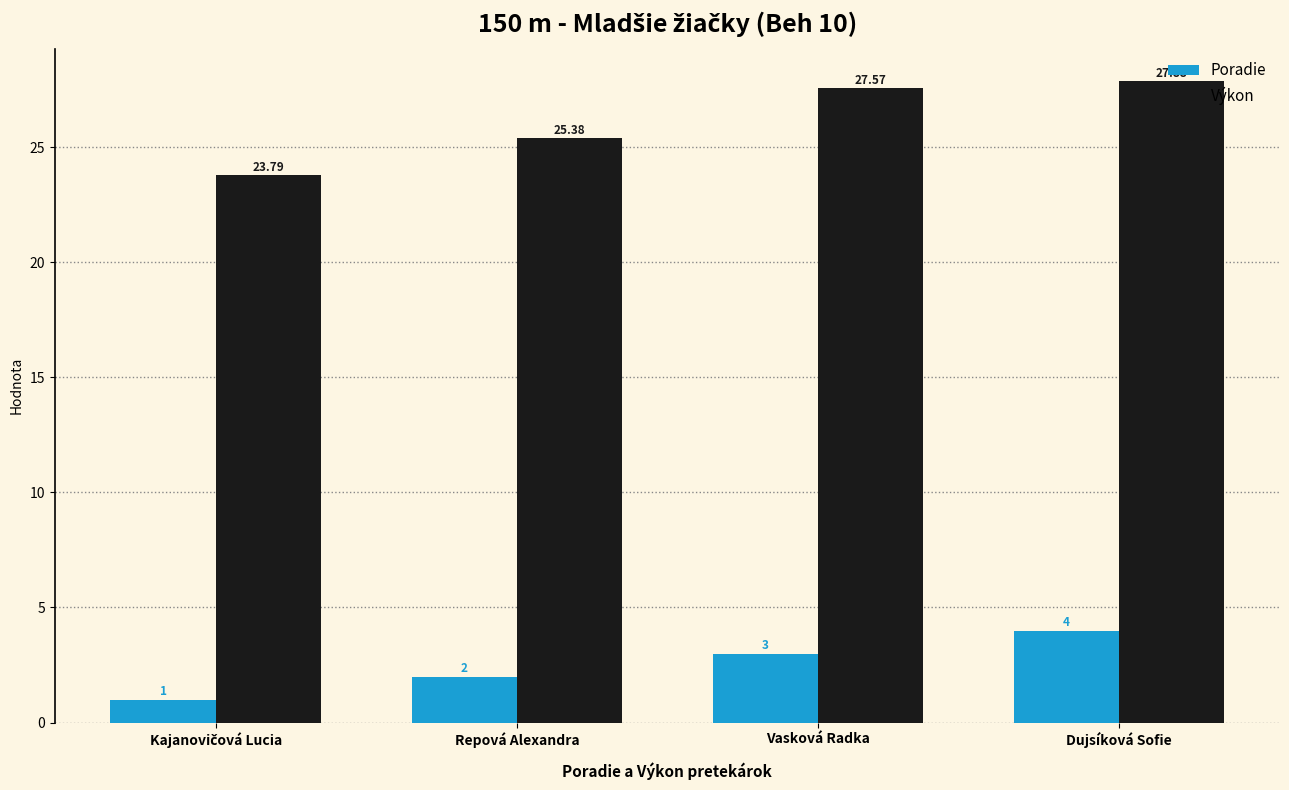

Which series has the largest total across all categories?

Výkon